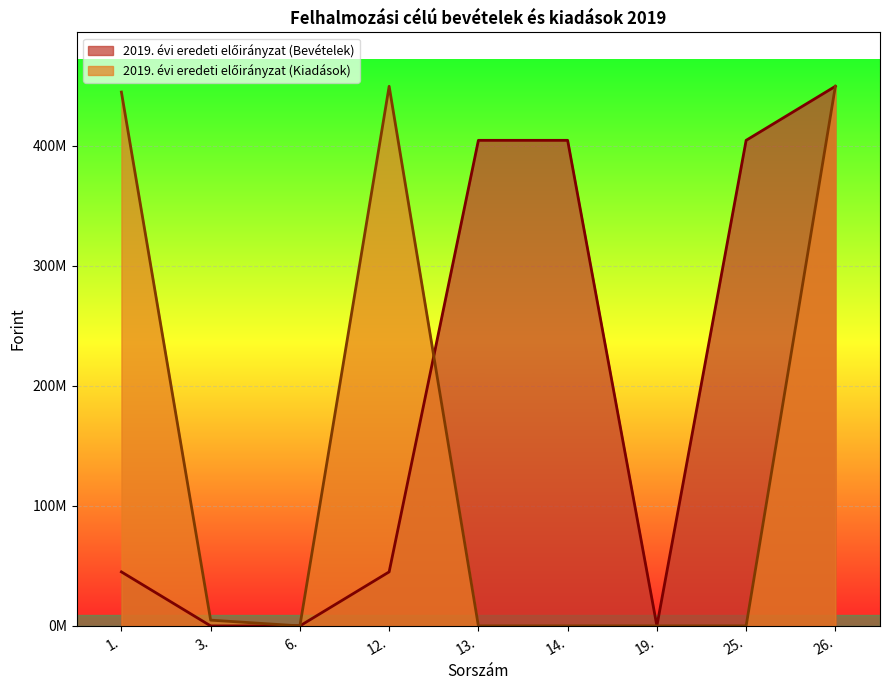

What is the total value across all series at 3.?

4800000